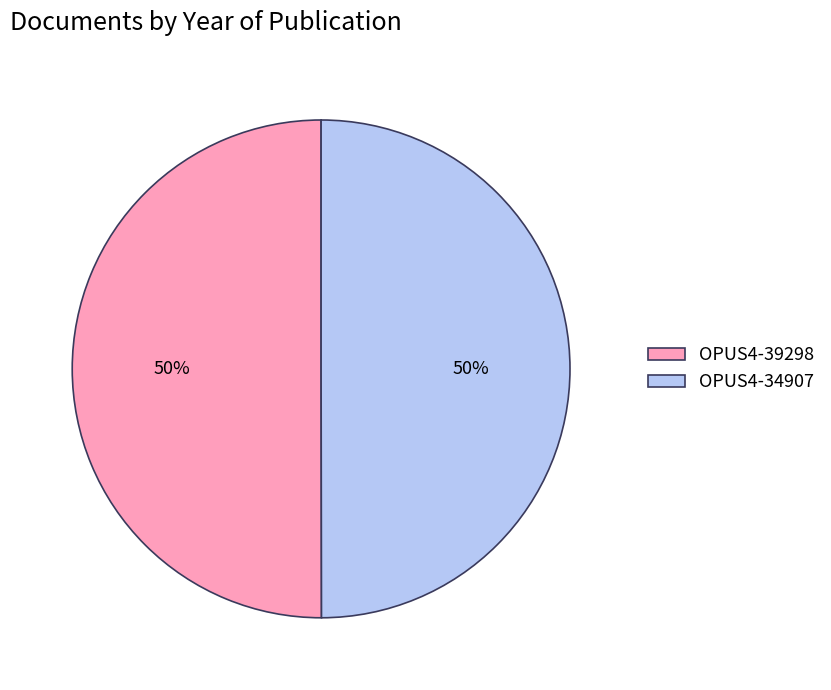

Approximately how many times larger is the value at OPUS4-39298 compared to OPUS4-34907?

1.0